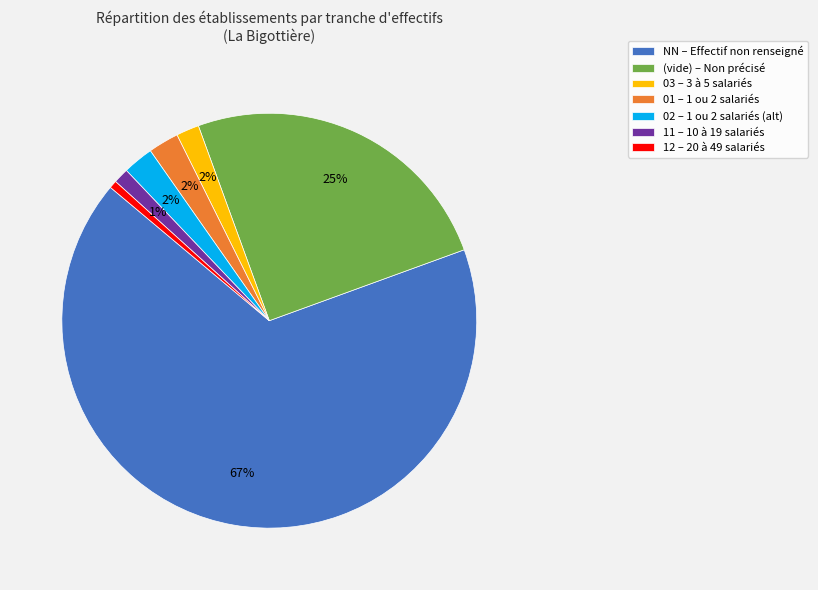

To the nearest percent, what percentage of the pie is NN – Effectif non renseigné?

67%